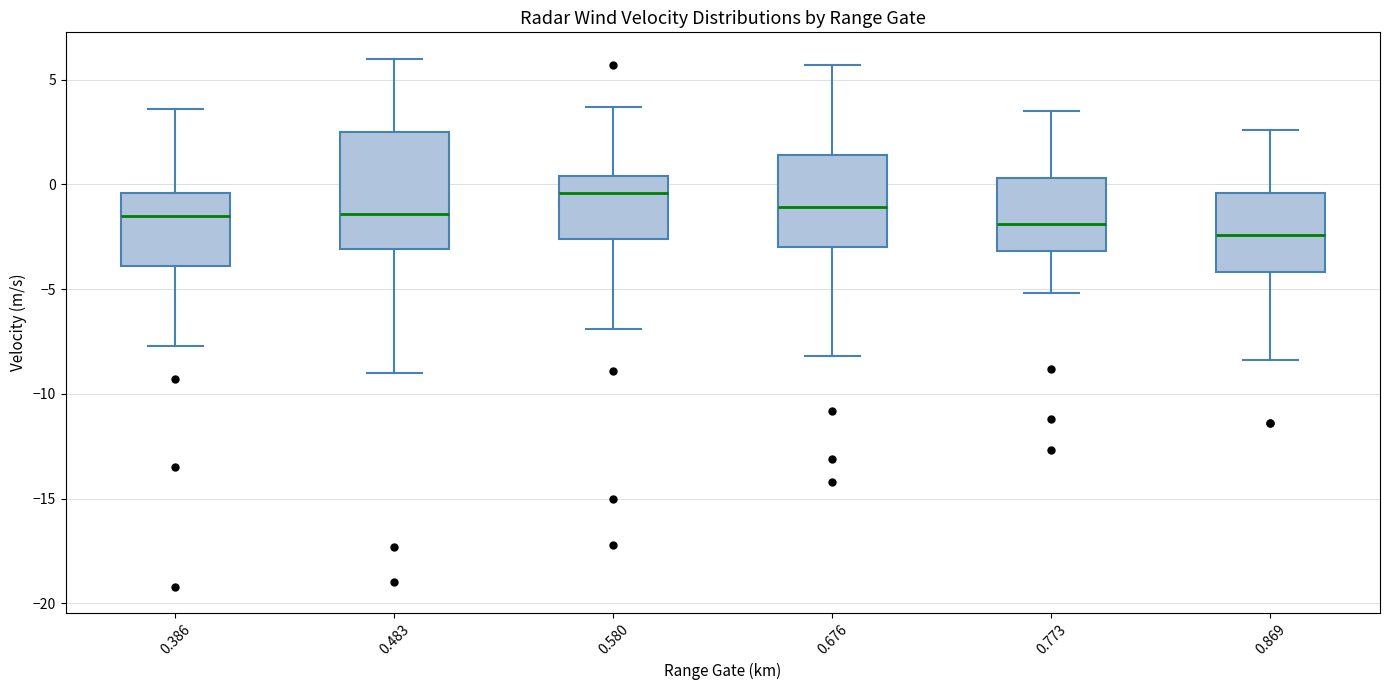

Comparing the boxes themselves (not the whiskers), which one is the tallest?

0.483